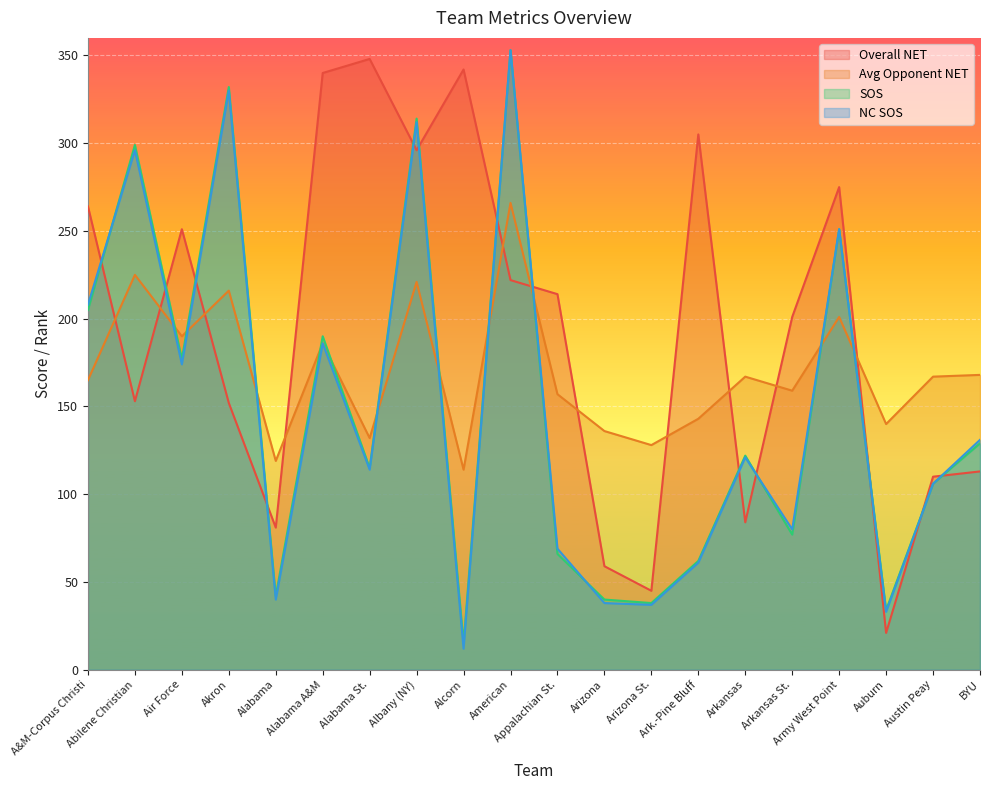

Read the Overall NET value at Austin Peay, to the nearest 50.

100